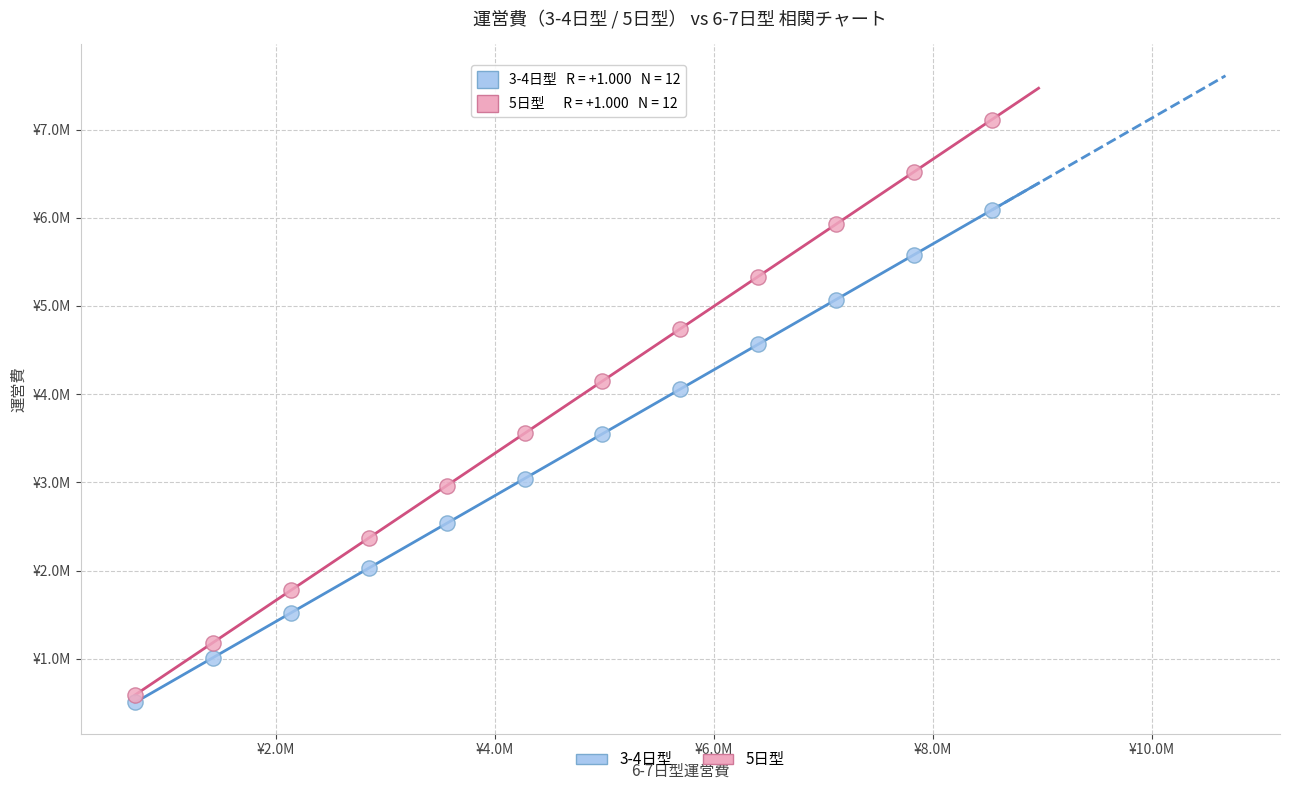

What are all the series names shown in the legend?

3-4日型, 5日型